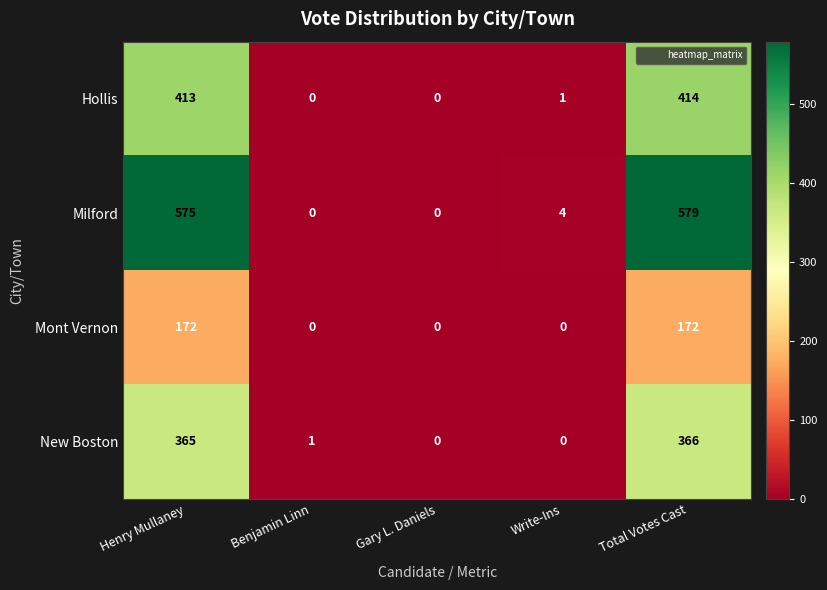

How many categories are shown in the chart?

5